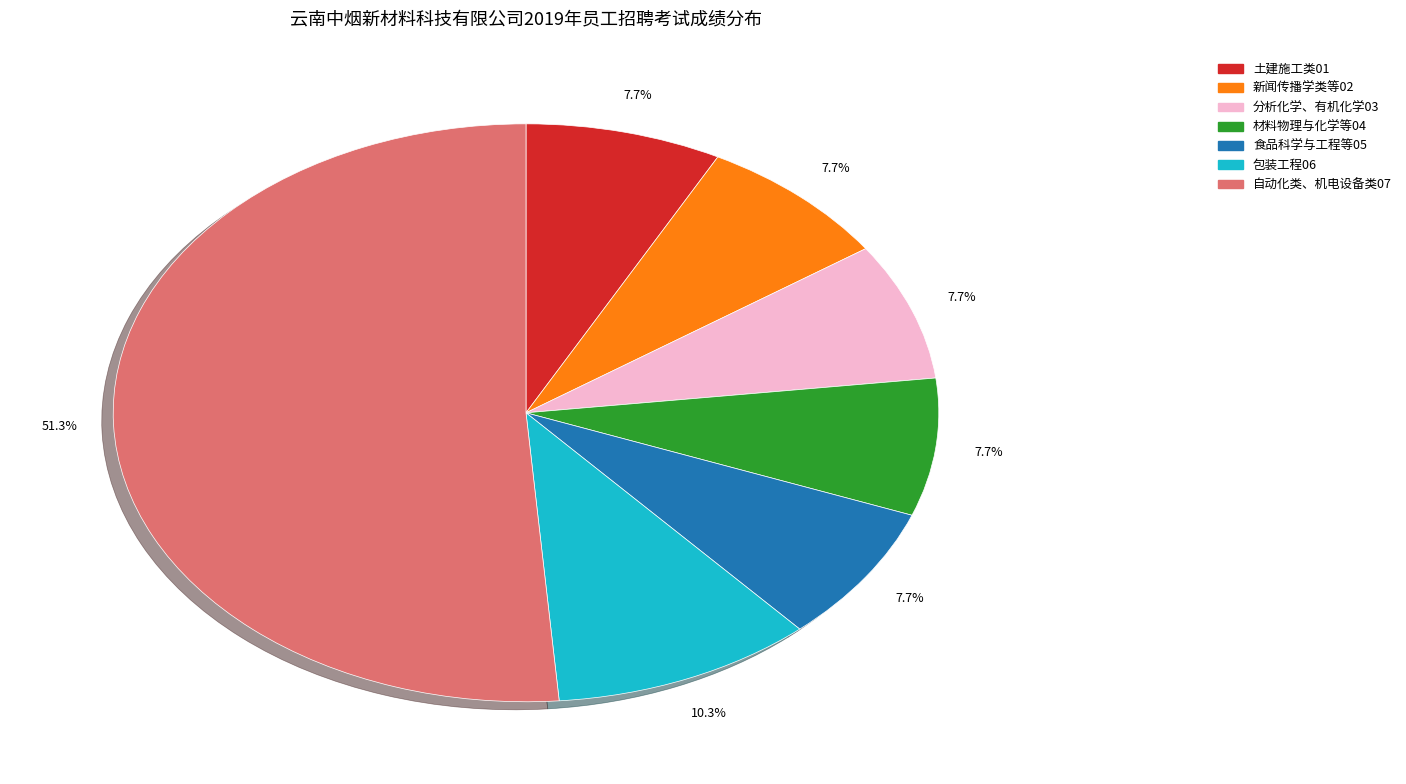

Between 包装工程06 and 自动化类、机电设备类07, which is larger?

自动化类、机电设备类07